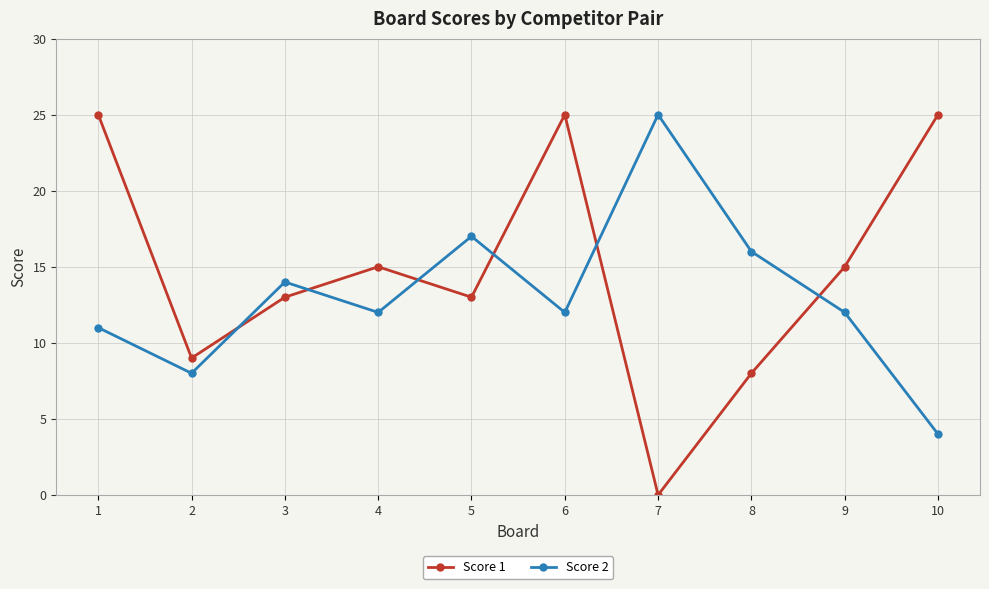

What is the sum of the Score 2 values at 6 and 10?

16